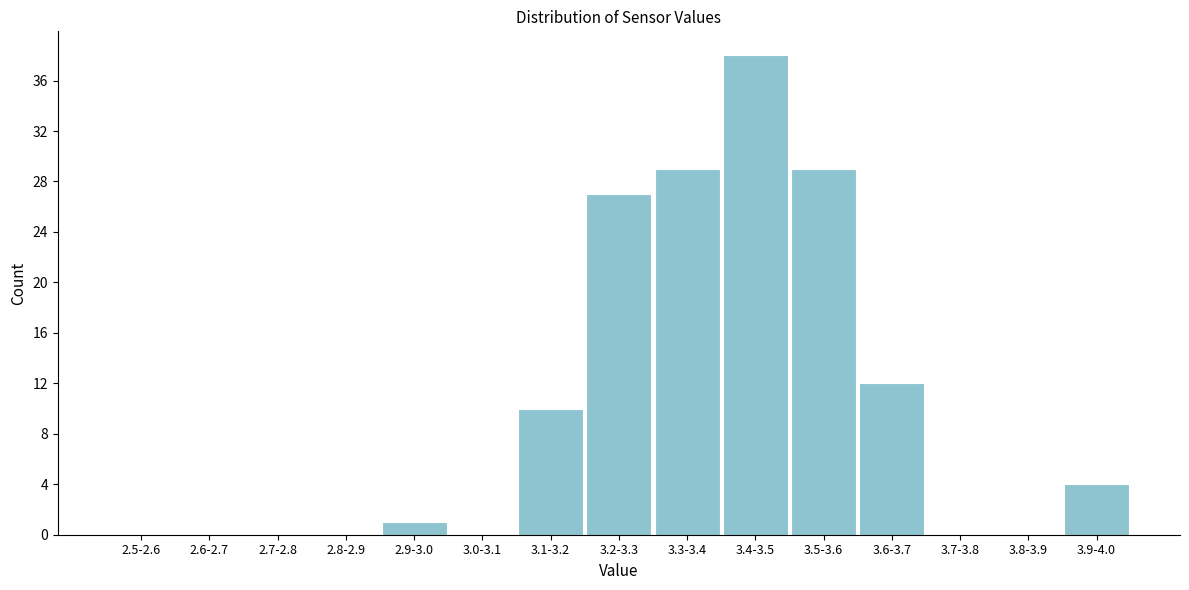

Reading left to right, what are all the values shown in this chart?

2.5-2.6=0	2.6-2.7=0	2.7-2.8=0	2.8-2.9=0	2.9-3.0=1	3.0-3.1=0	3.1-3.2=10	3.2-3.3=27	3.3-3.4=29	3.4-3.5=38	3.5-3.6=29	3.6-3.7=12	3.7-3.8=0	3.8-3.9=0	3.9-4.0=4